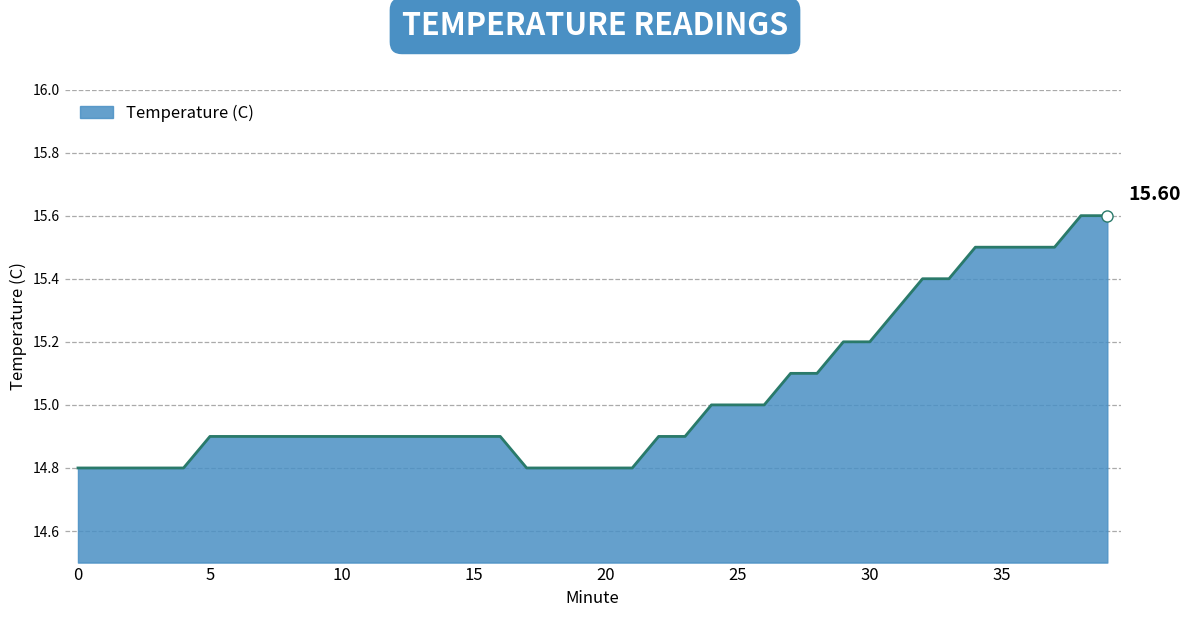

How many lines are shown in the chart?

1